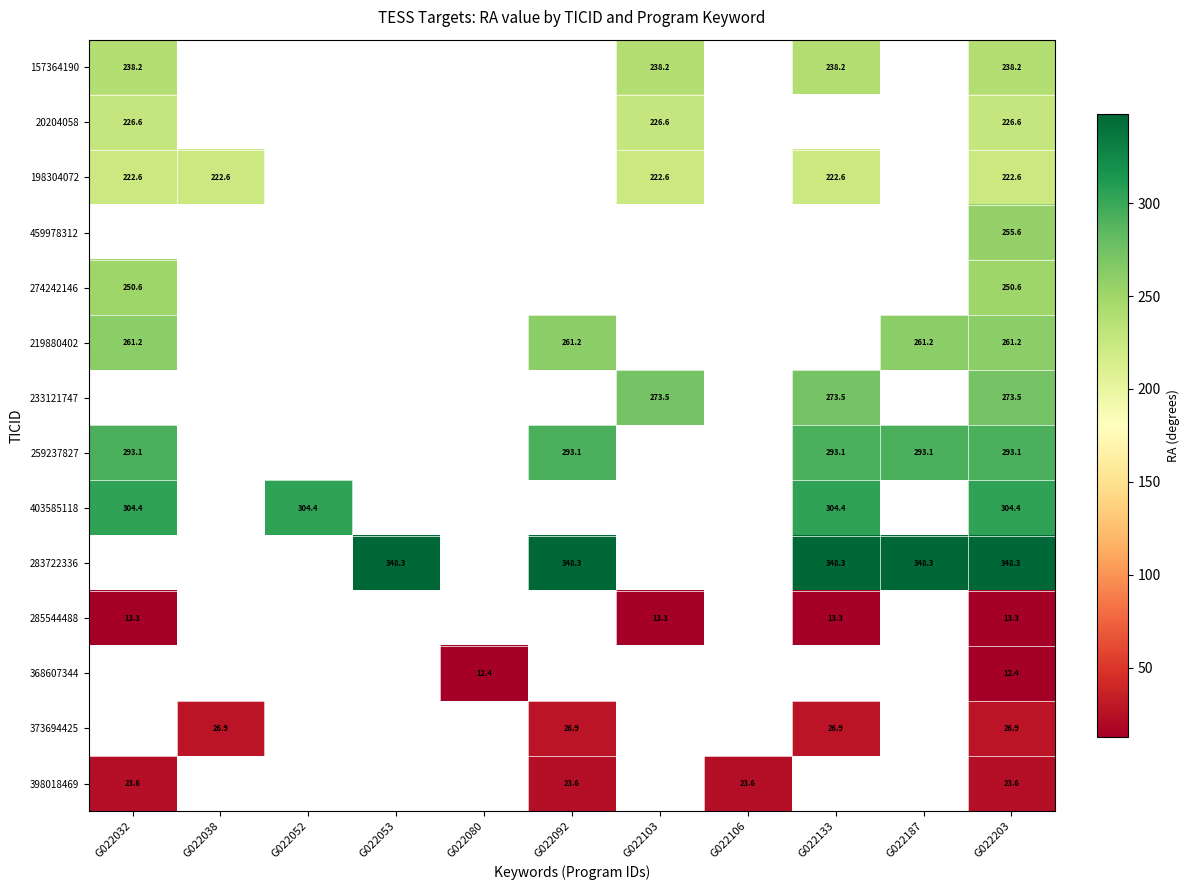

At which label is 219880402 closest to 261?

G022032